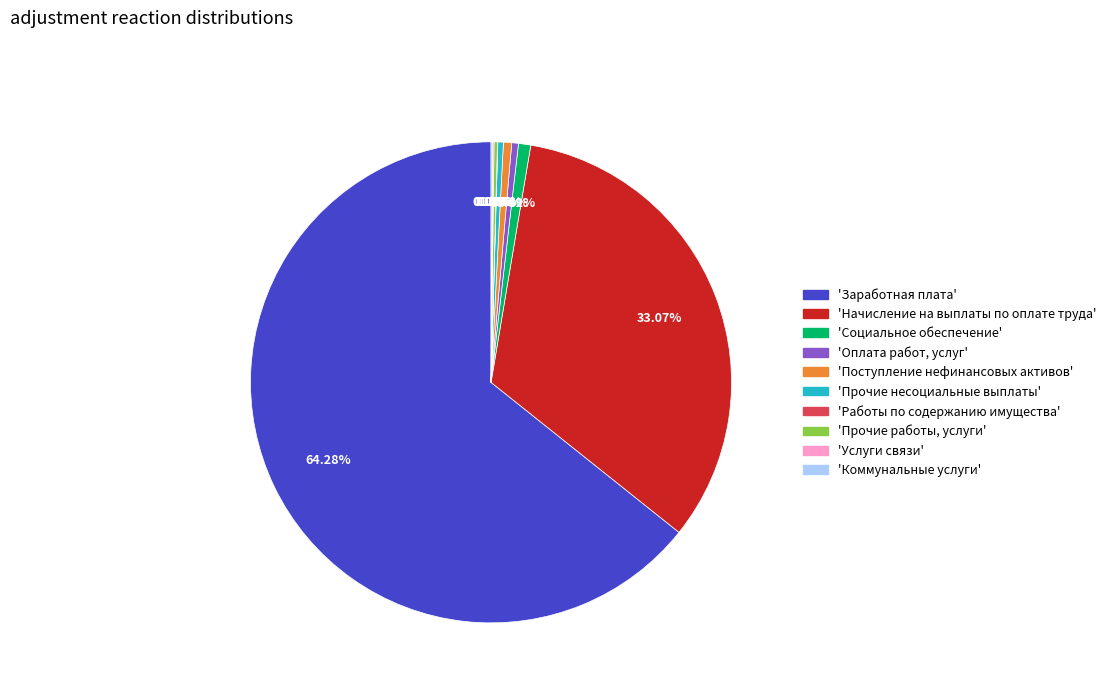

Is there any slice that represents more than half of the pie?

Yes